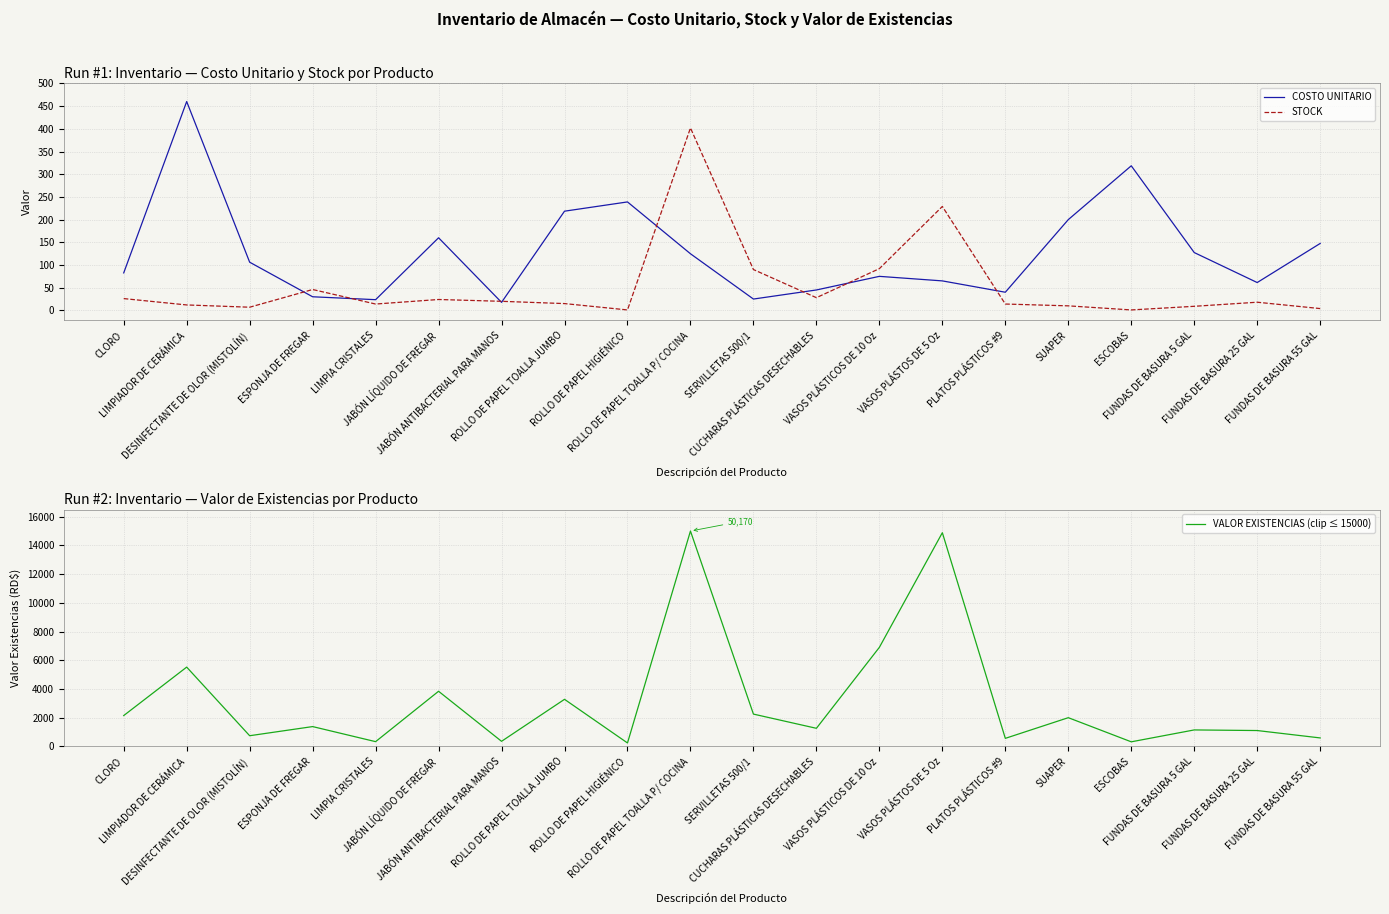

What is the difference between the maximum and minimum values in the VALOR EXISTENCIAS (clip ≤ 15000) series?

14761.0